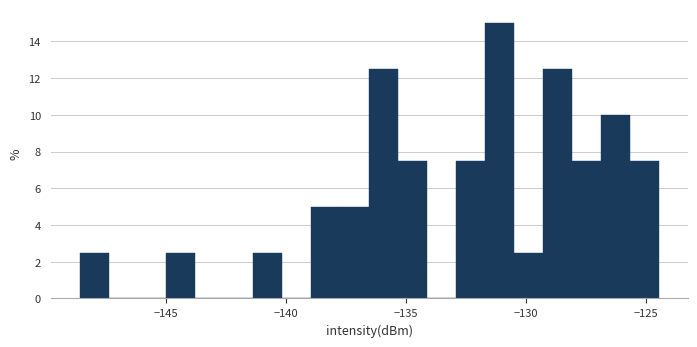

Read against the x-axis, roughly where is the centre of the tallest bar?

-131.0